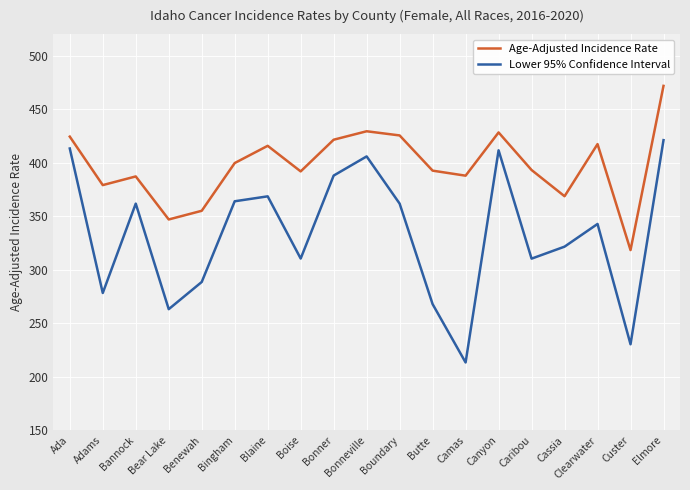

True or false: Age-Adjusted Incidence Rate and Lower 95% Confidence Interval cross at least once.

False